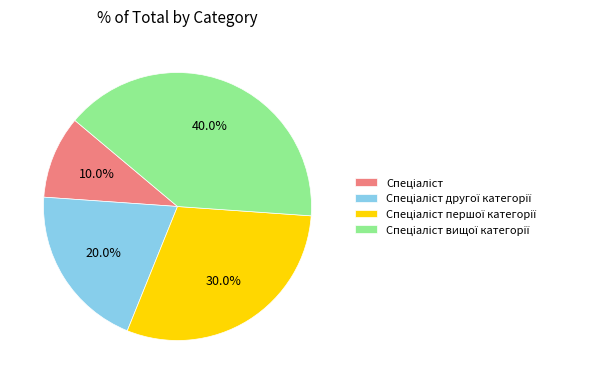

Does any single category account for the majority?

No